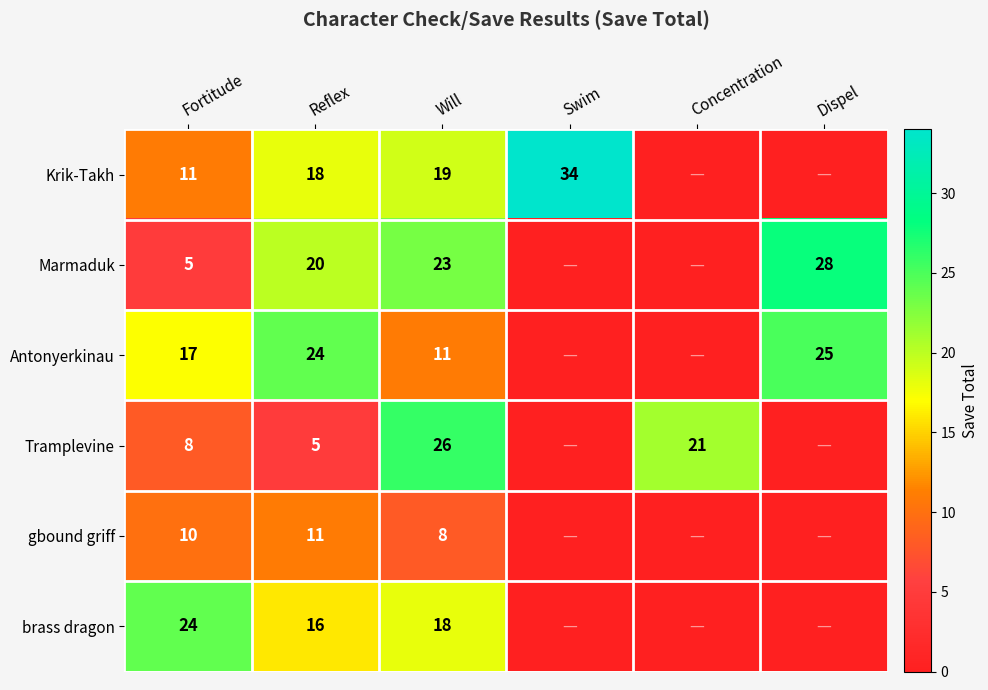

Rank the series at Reflex from highest to lowest value.

Antonyerkinau, Marmaduk, Krik-Takh, brass dragon, gbound griff, Tramplevine